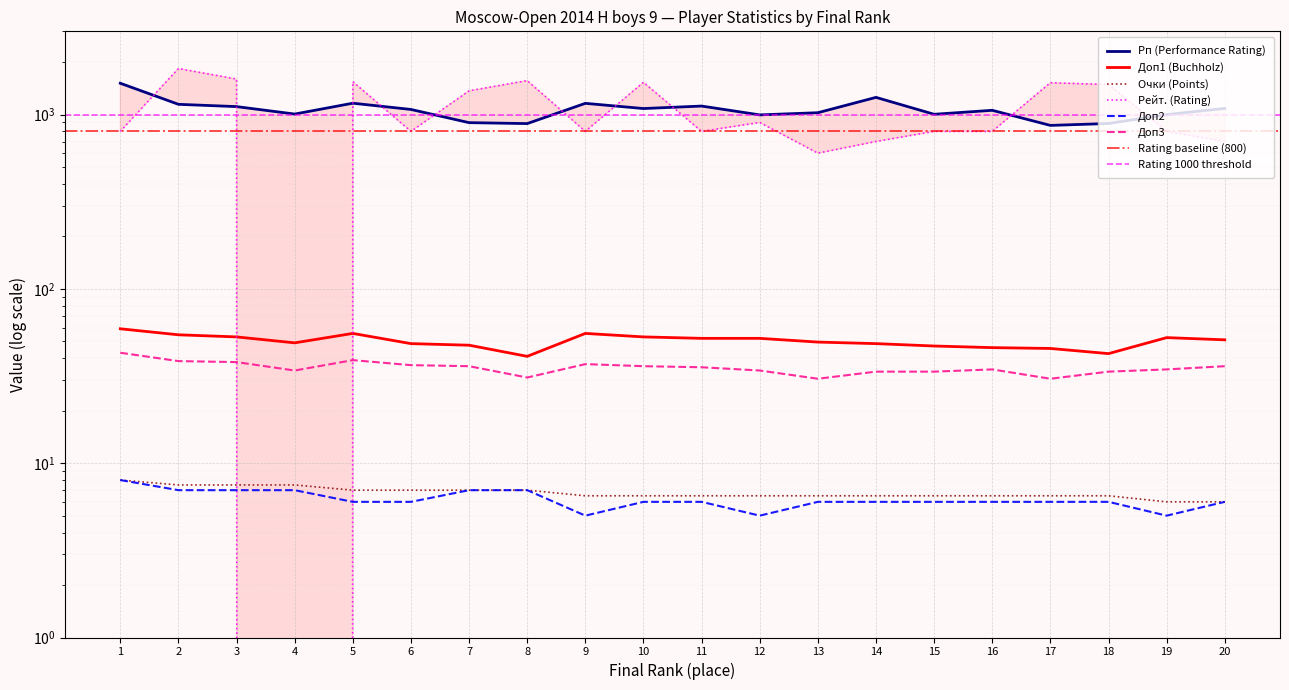

True or false: Доп1 (Buchholz) and Очки (Points) cross at least once.

False